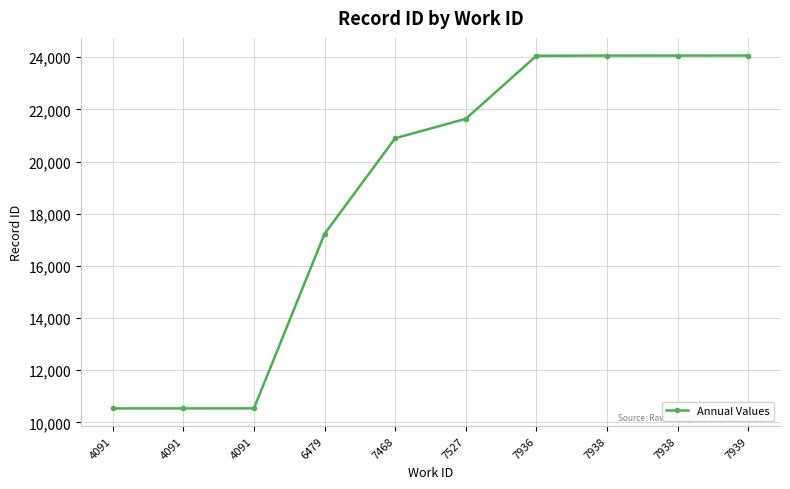

What is the value of the 10th point from the left?

24063